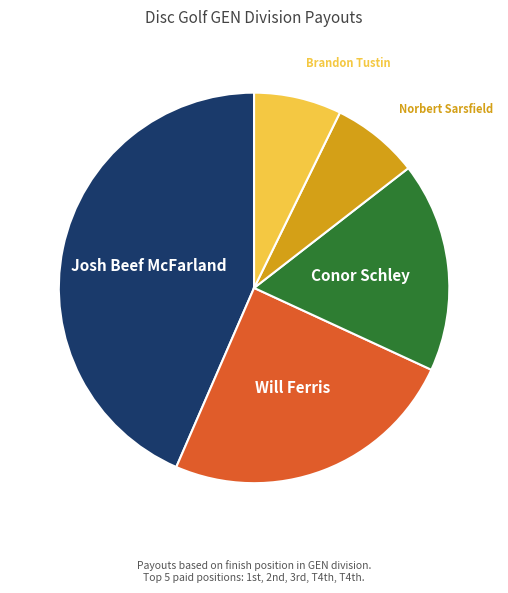

Does any single category account for the majority?

No